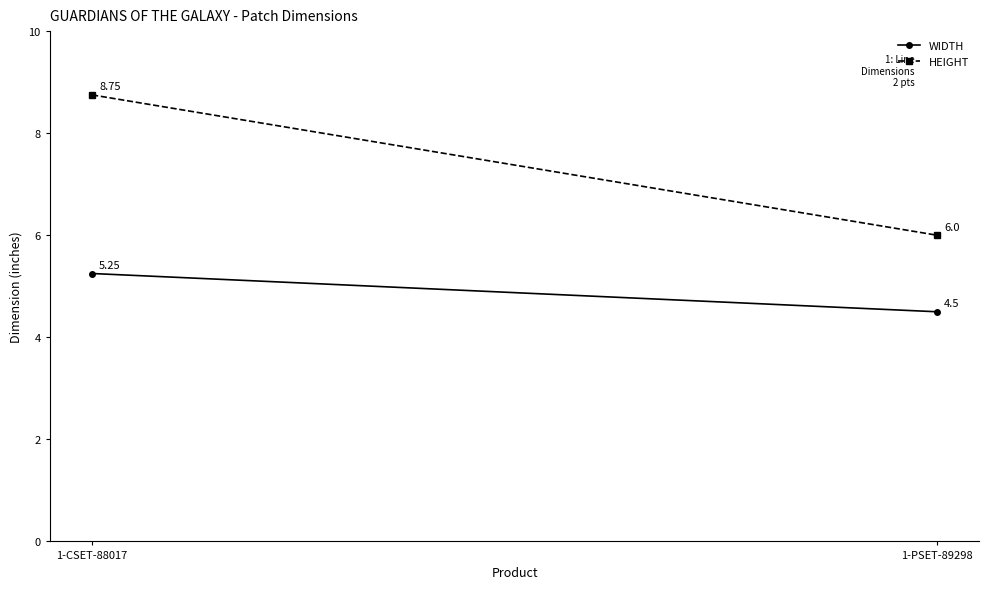

Which category has the lowest value across all series?

1-PSET-89298